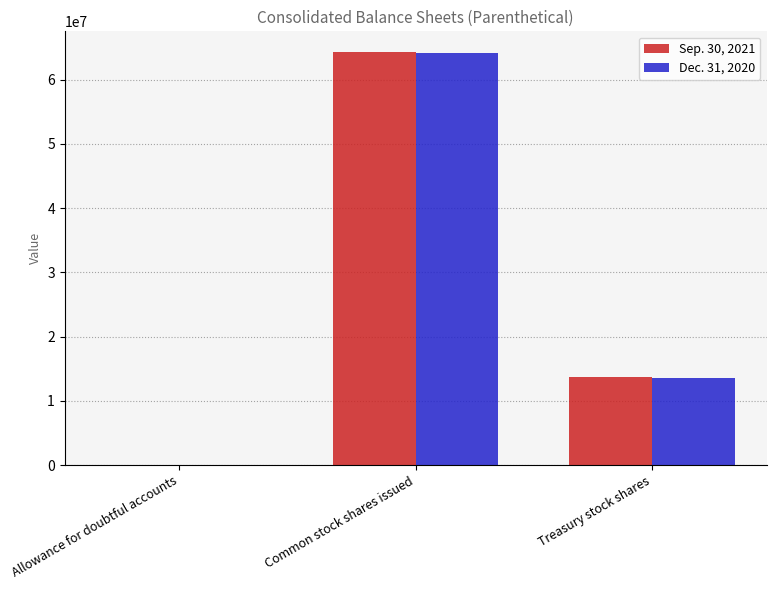

At which label does Sep. 30, 2021 reach its peak?

Common stock shares issued